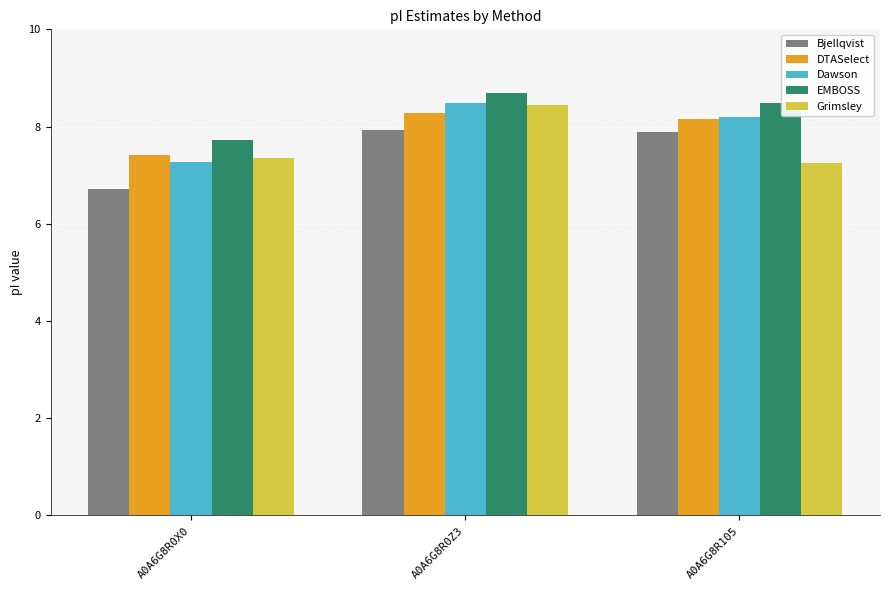

What is the maximum value for Grimsley?

8.4